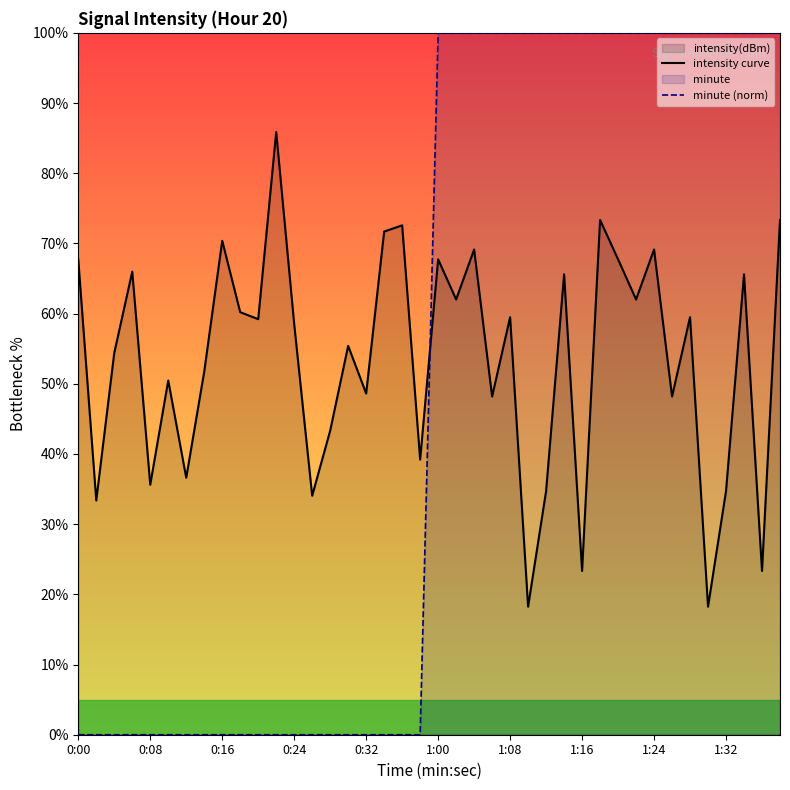

At how many categories does at least one series exceed 50?

33